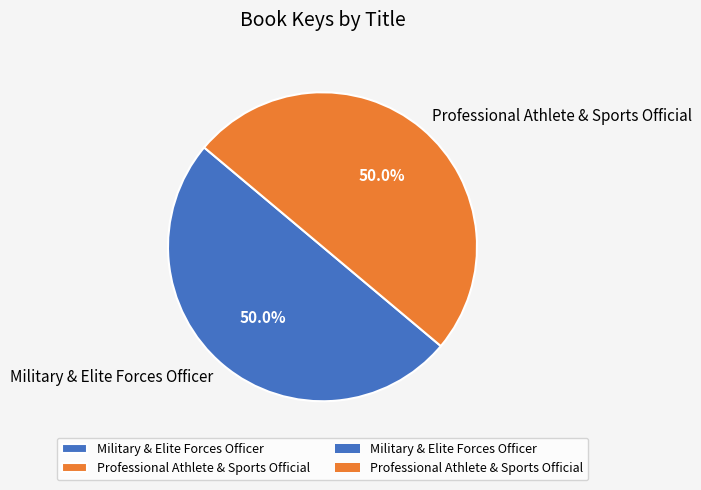

Combined, do Military & Elite Forces Officer and Professional Athlete & Sports Official account for over 50%?

Yes